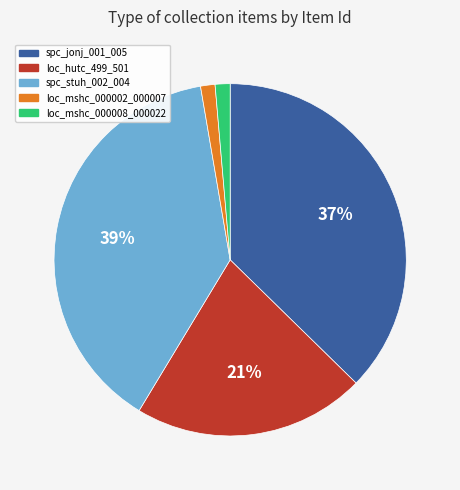

The loc_mshc_000002_000007 slice represents 1% of the pie. True or false?

True